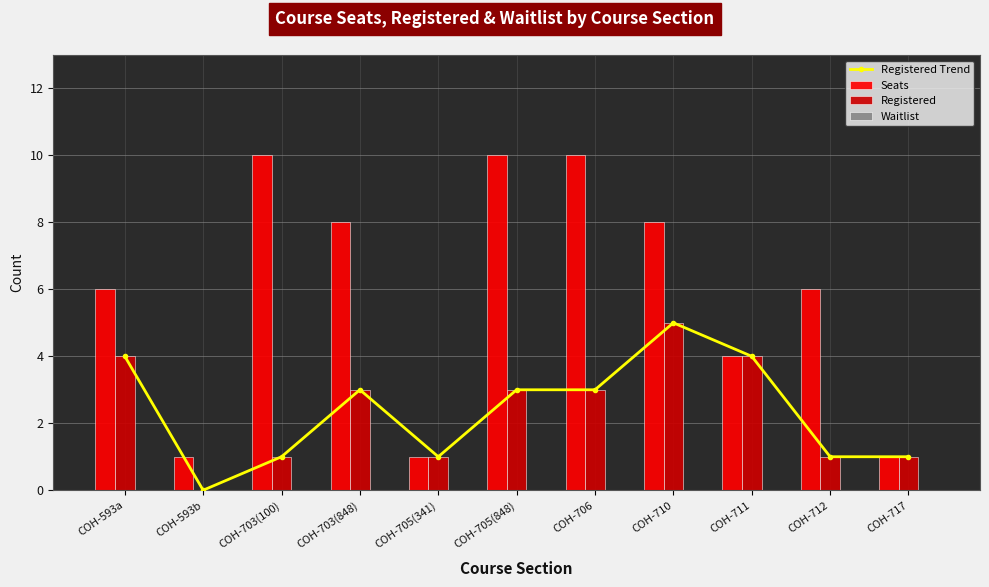

Rank the categories by Registered Trend value from lowest to highest.

COH-593b, COH-703(100), COH-705(341), COH-712, COH-717, COH-703(848), COH-705(848), COH-706, COH-593a, COH-711, COH-710